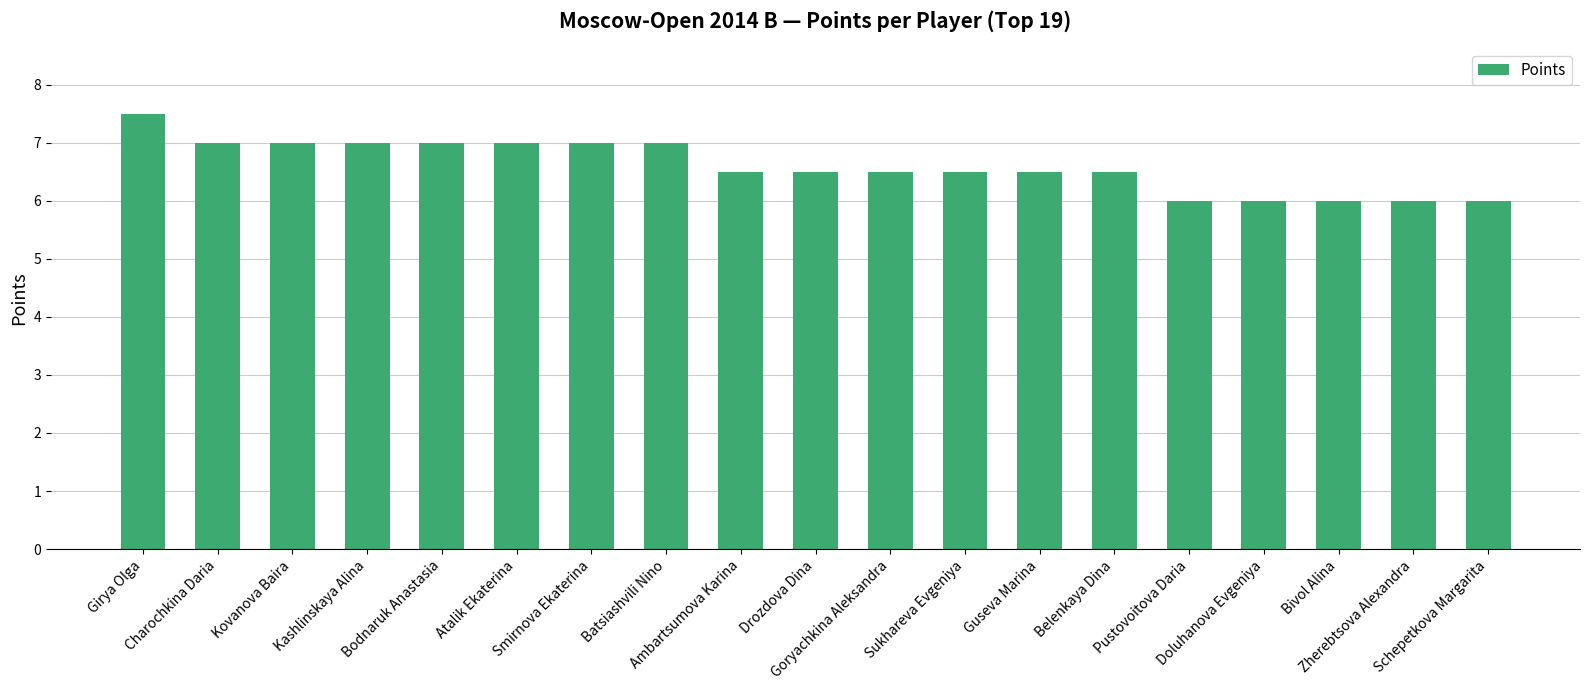

What is the value of the 9th bar from the left?

6.5